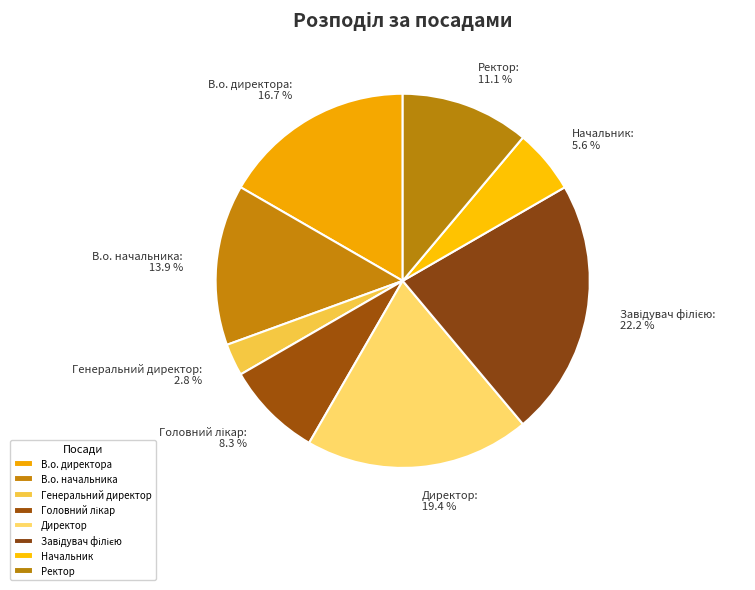

Which category has the smallest portion of the pie?

Генеральний директор